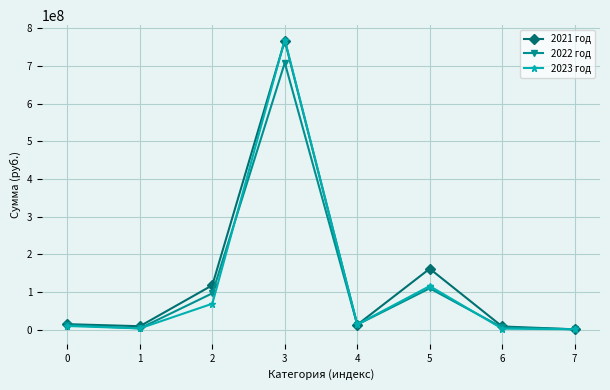

True or false: 2022 год has more than 1 interior local peaks.

True